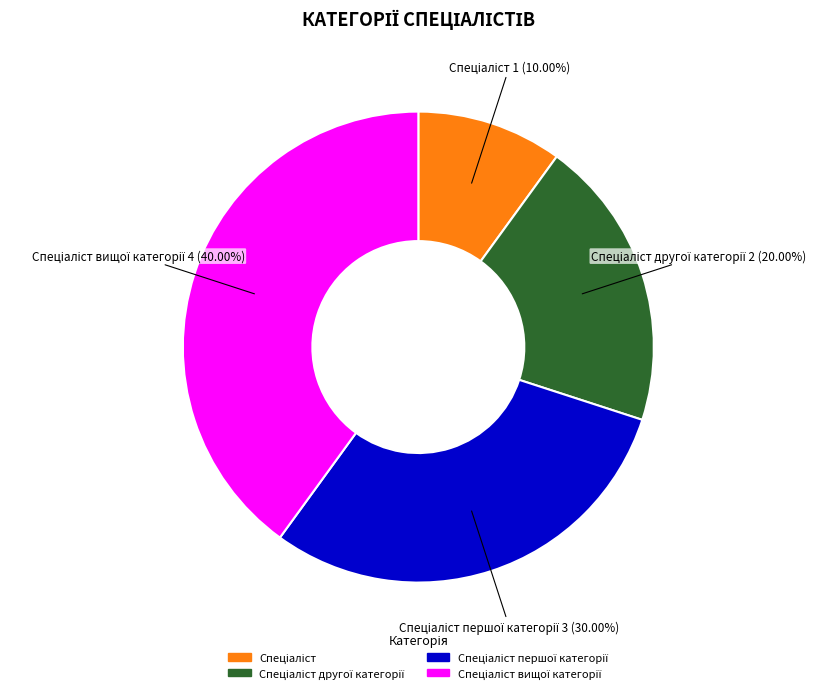

Is there a majority slice in this chart?

No